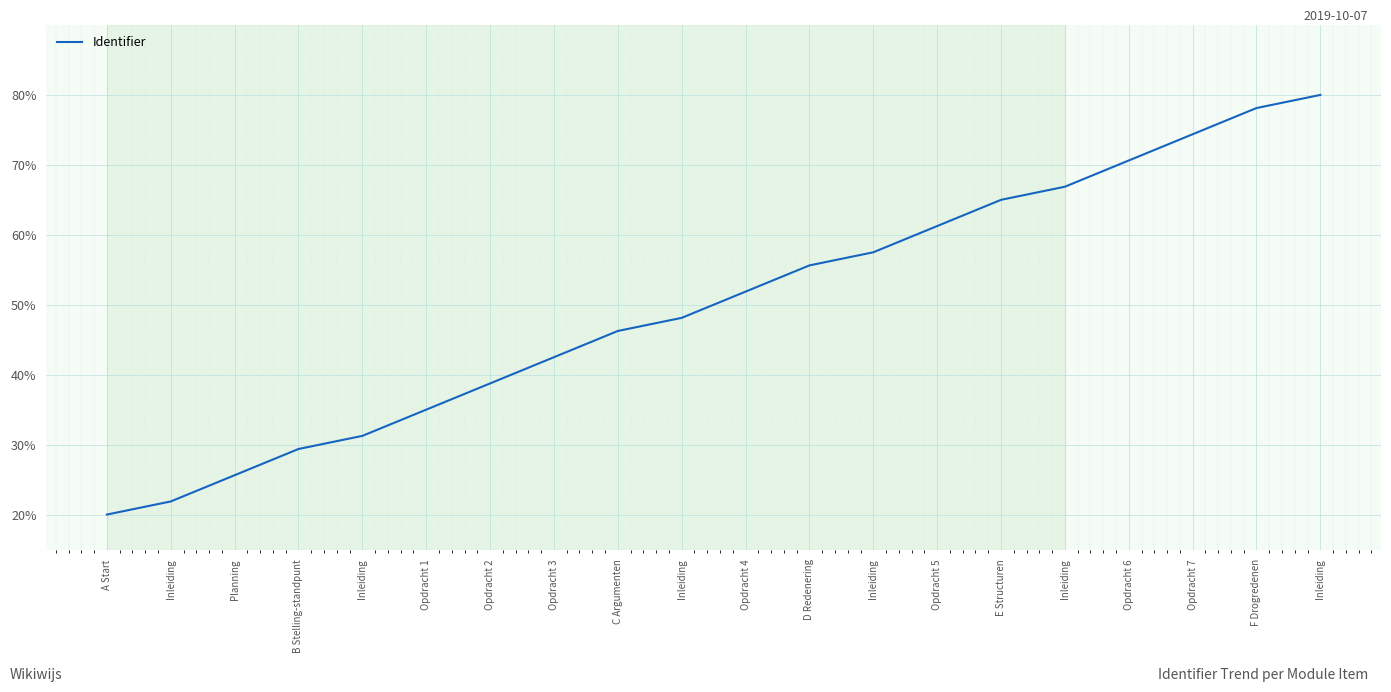

How many lines are shown in the chart?

1